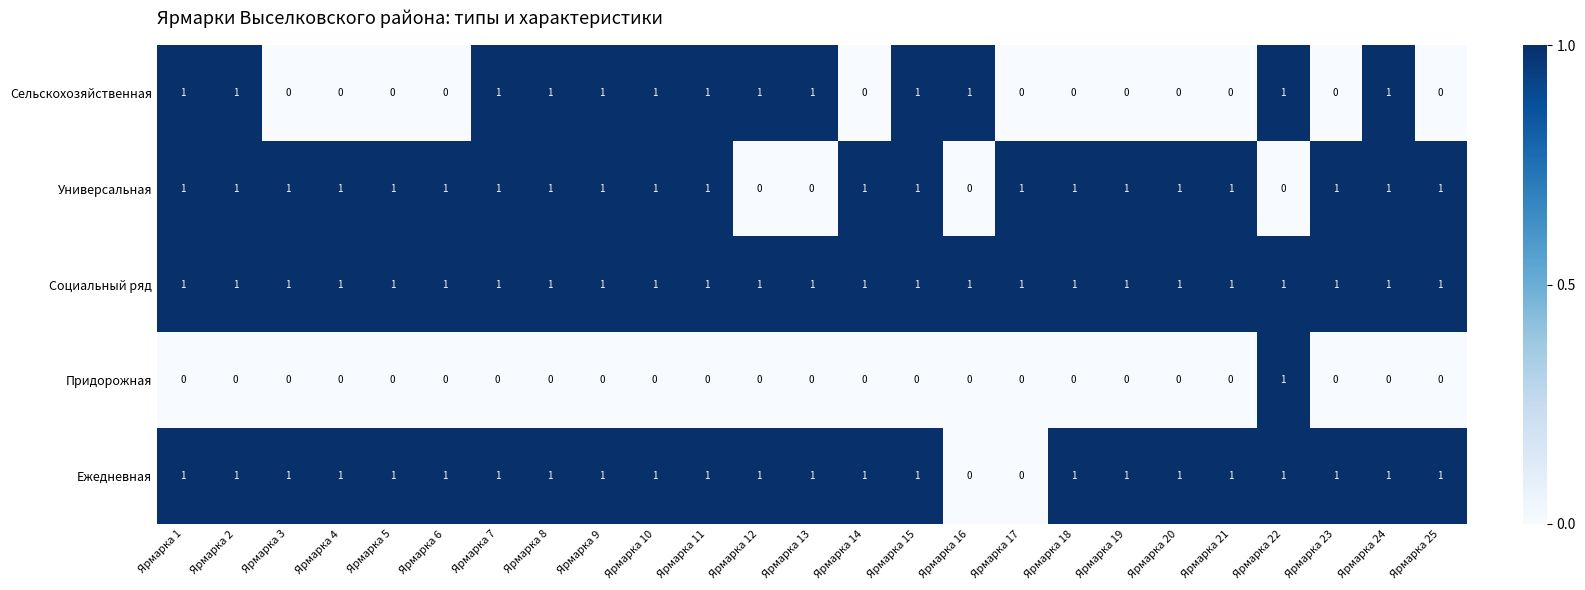

The Социальный ряд series shows 1 at Ярмарка 16. True or false?

True